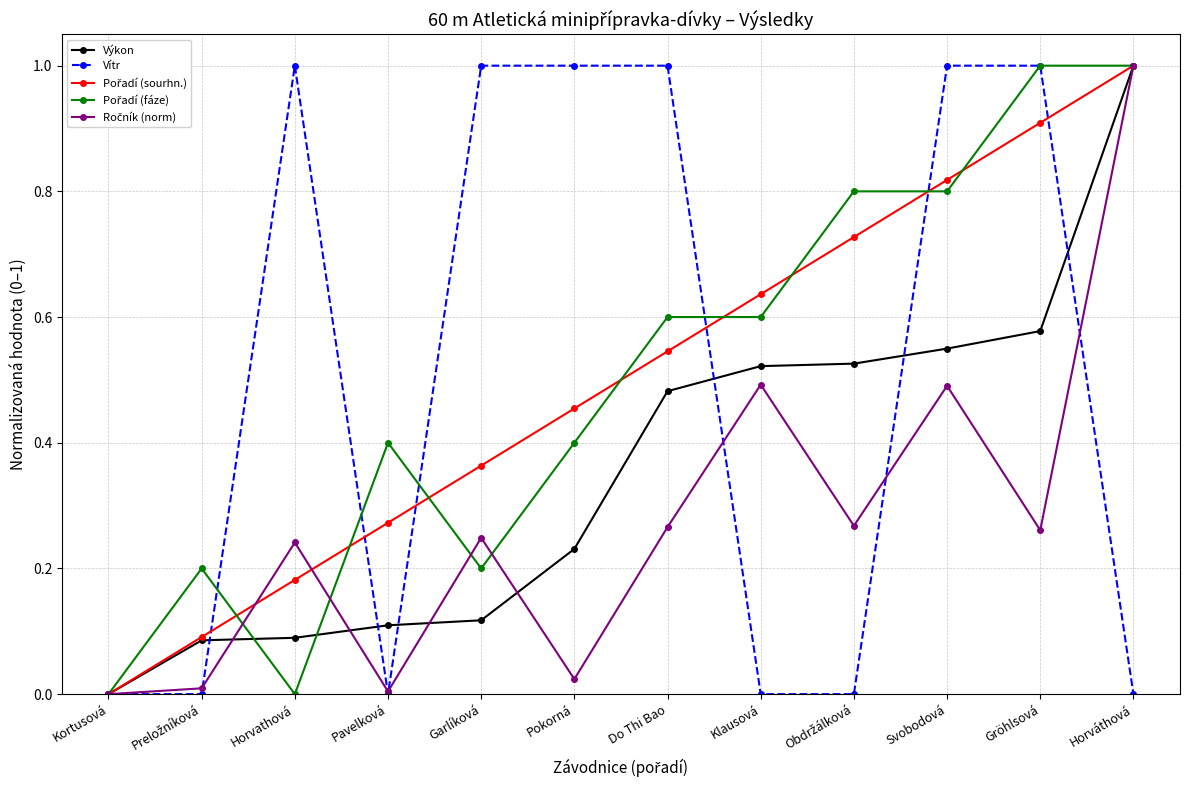

Where is the first local maximum for Vítr?

Horvathová